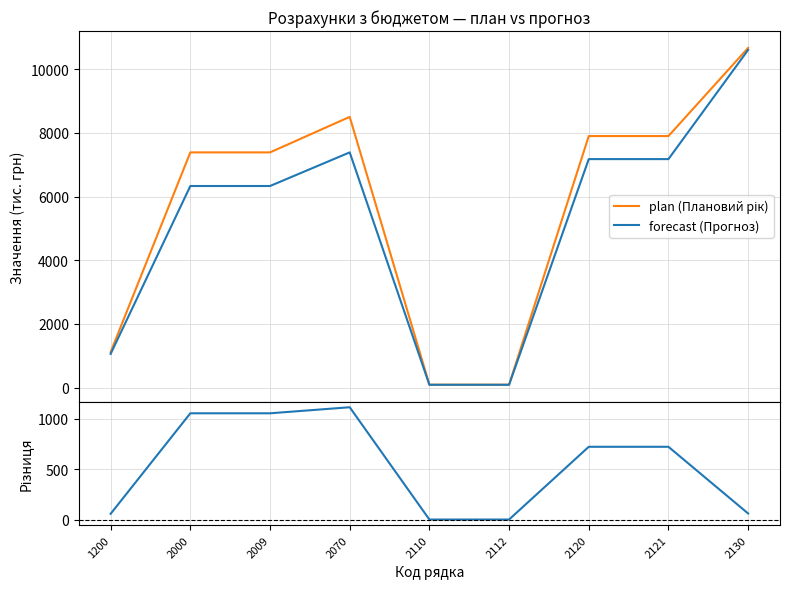

The residuals series shows 4 at 2110. True or false?

False